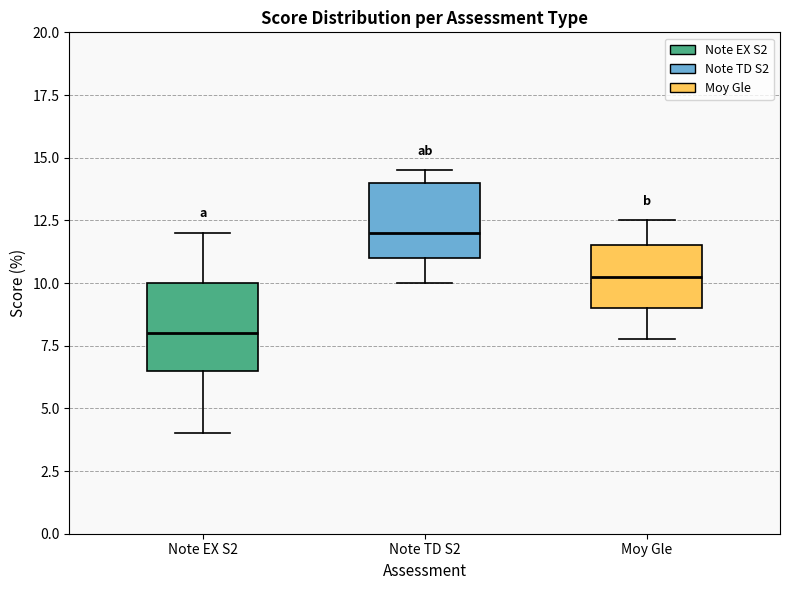

Reading left to right, transcribe this box plot: for each box, give where its median line is, the range the box spans, and where its two whiskers end, as read against the y-axis. The values are not printed on the chart, so give them approximately, as read against the axis.

Note EX S2: median 8.0, box 6.5 to 10.0, whiskers 4.0 to 12.0
Note TD S2: median 12.0, box 11.0 to 14.0, whiskers 10.0 to 14.5
Moy Gle: median 10.5, box 9.0 to 11.5, whiskers 8.0 to 12.5